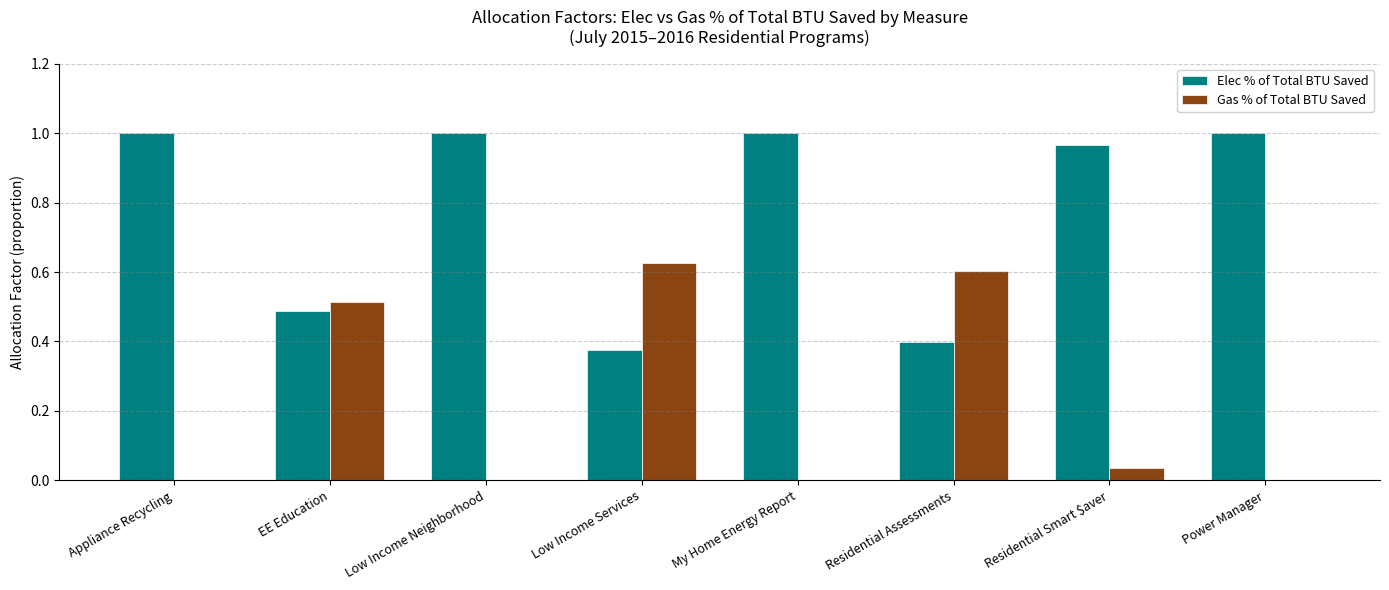

Is it true that Gas % of Total BTU Saved equals 0.0 at My Home Energy Report?

True